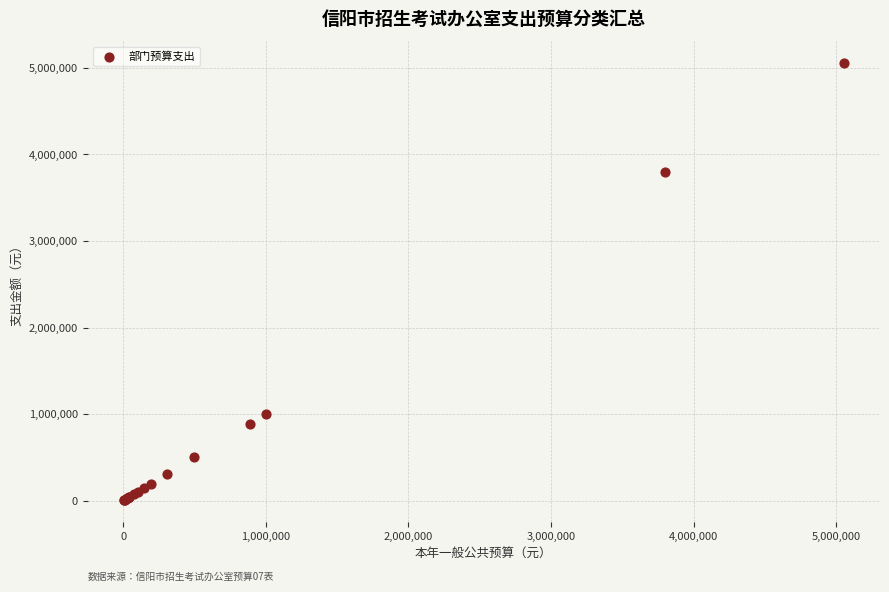

What Y value in the scatter plot is closest to 2527904?

3800000.0